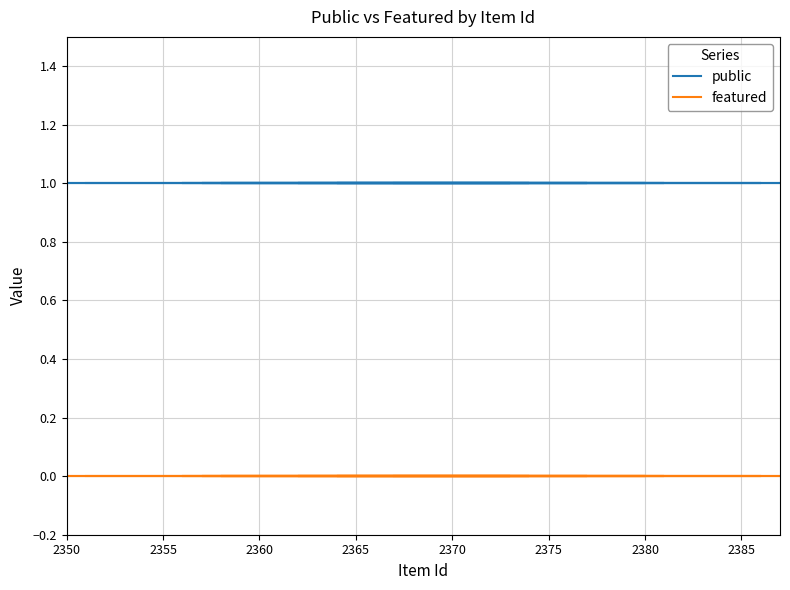

Reading right to left, extract all data points from this chart.

public: 1	1	1	1	1	1	1	1	1	1	1	1	1	1	1	1	1	1	1	1	1	1	1	1	1
featured: 0	0	0	0	0	0	0	0	0	0	0	0	0	0	0	0	0	0	0	0	0	0	0	0	0